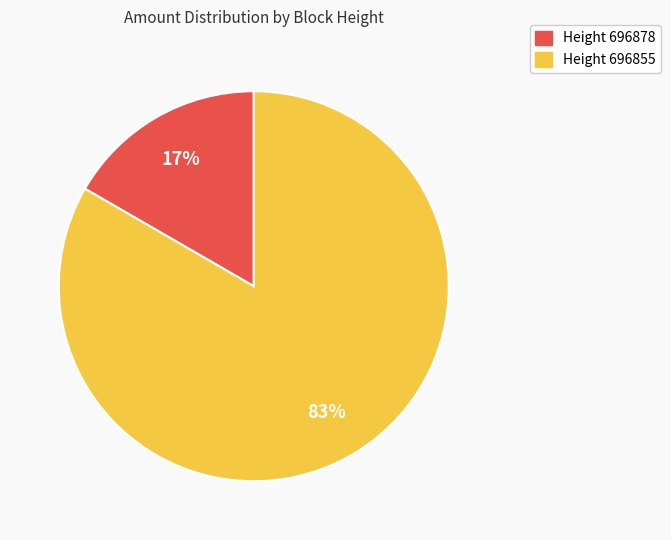

To the nearest percent, what is the average slice percentage?

50%